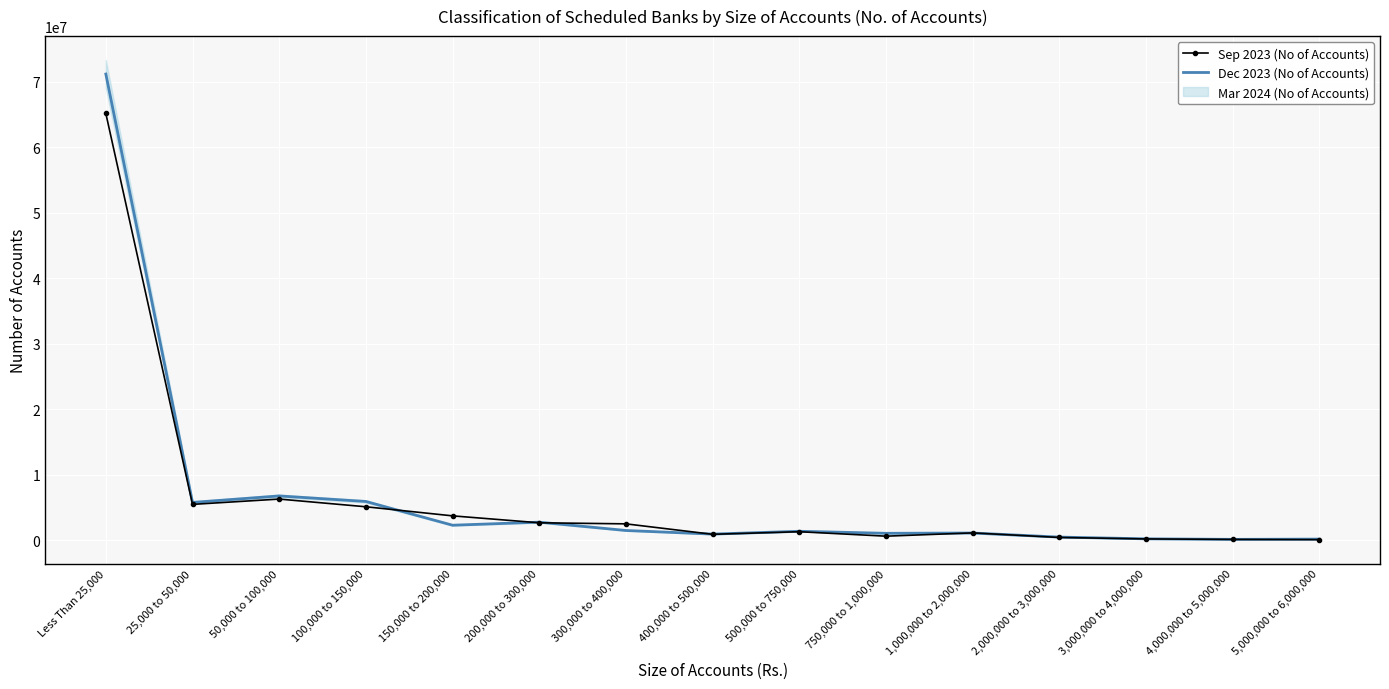

True or false: Sep 2023 (No of Accounts) has a value of 41228588 at Less Than 25,000.

False